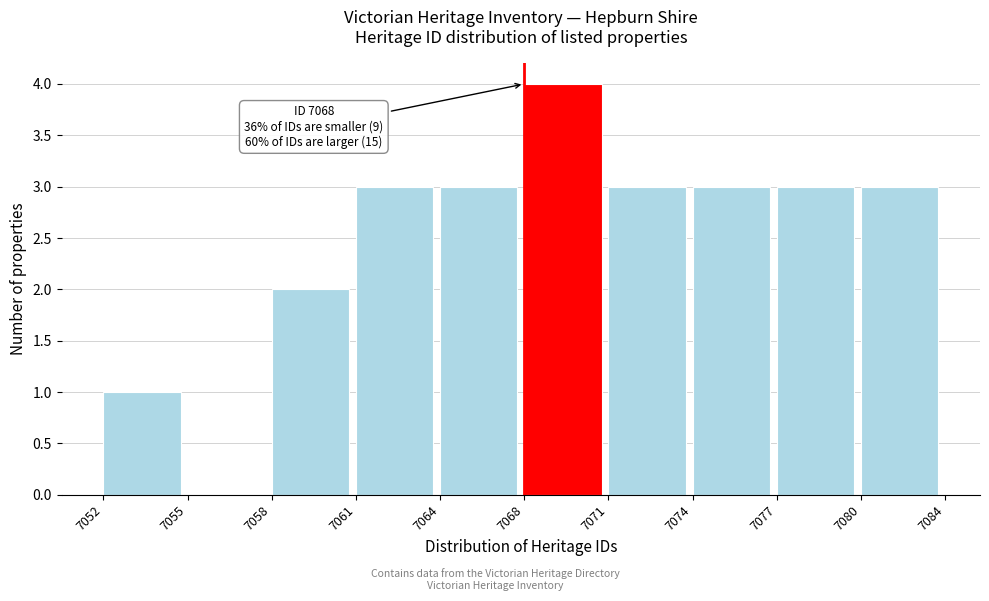

Reading left to right, extract all data points from this chart.

7052=1	7055=0	7058=2	7061=3	7064=3	7068=4	7071=3	7074=3	7077=3	7080=3